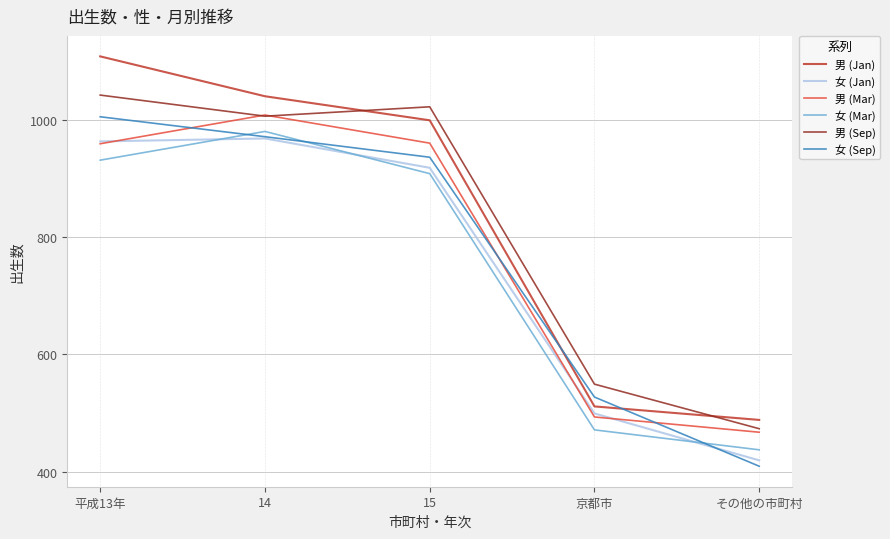

The value of 男 (Mar) at 京都市 is 865. True or false?

False